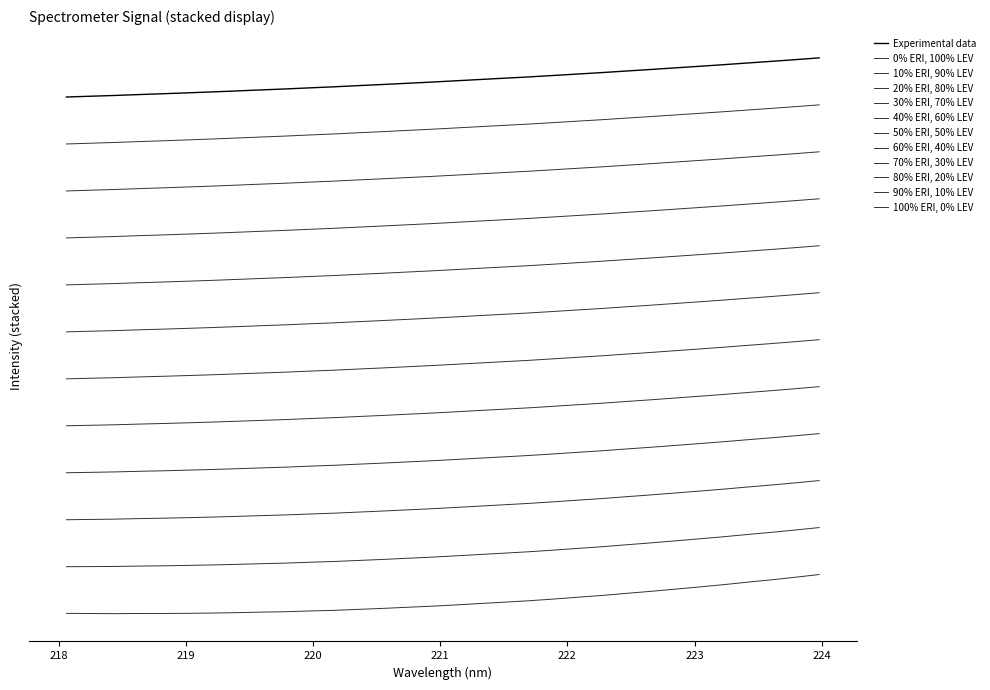

Which category has the highest value across all series?

223.9802